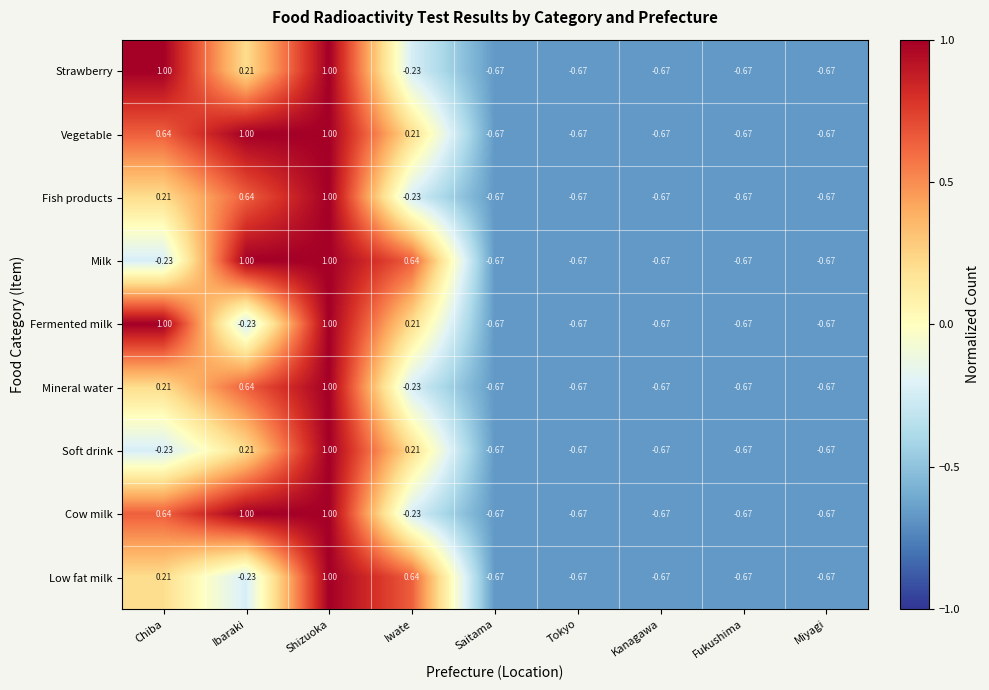

What is the total value across all series at Kanagawa?

-6.0